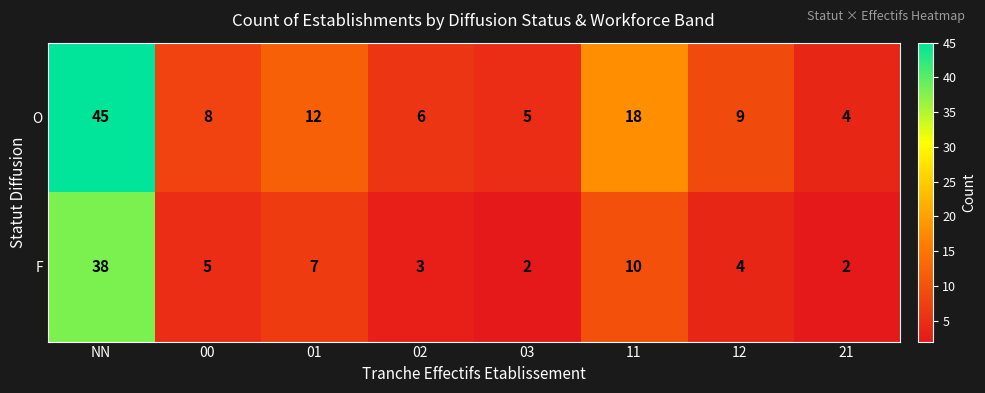

Reading left to right, extract all data points from this chart.

O: 45	8	12	6	5	18	9	4
F: 38	5	7	3	2	10	4	2